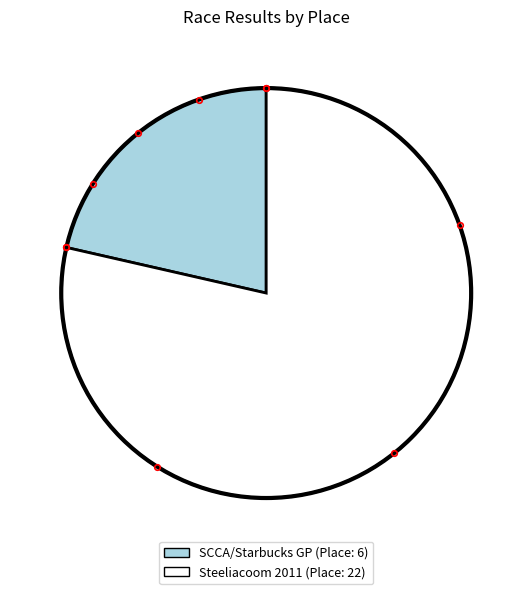

Is the sum of Steeliacoom 2011 and SCCA/Starbucks GP greater than half?

Yes